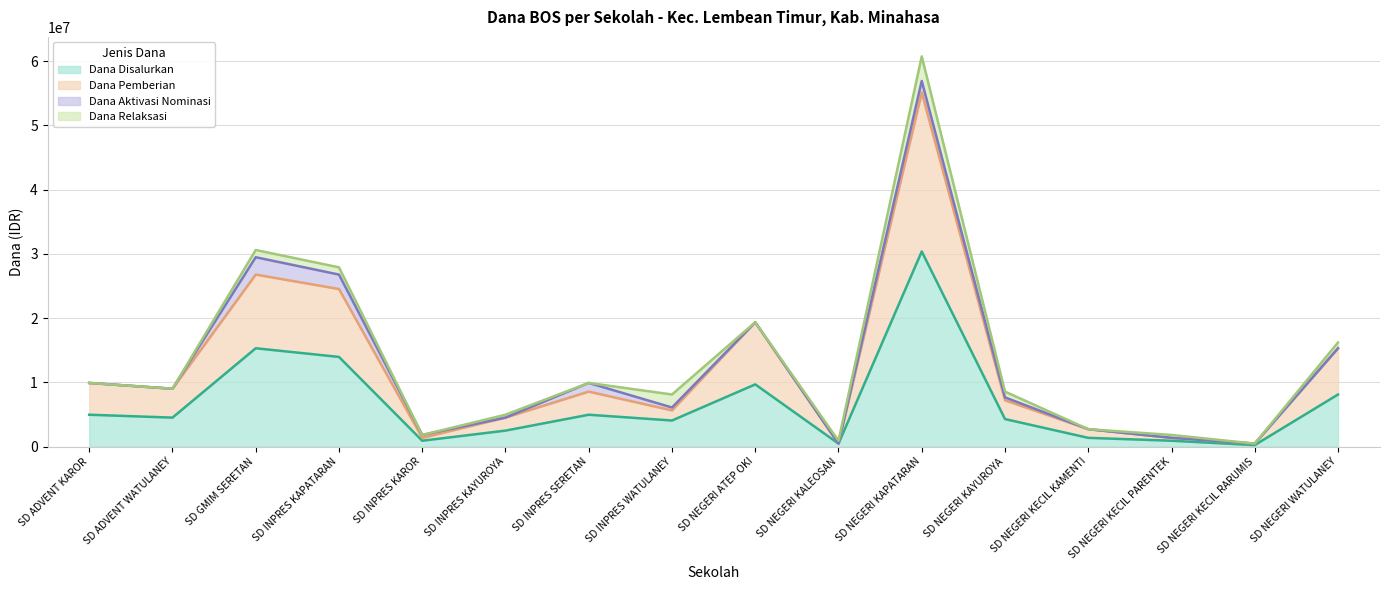

What is the total value across all series at SD NEGERI KAPATARAN?

60750000